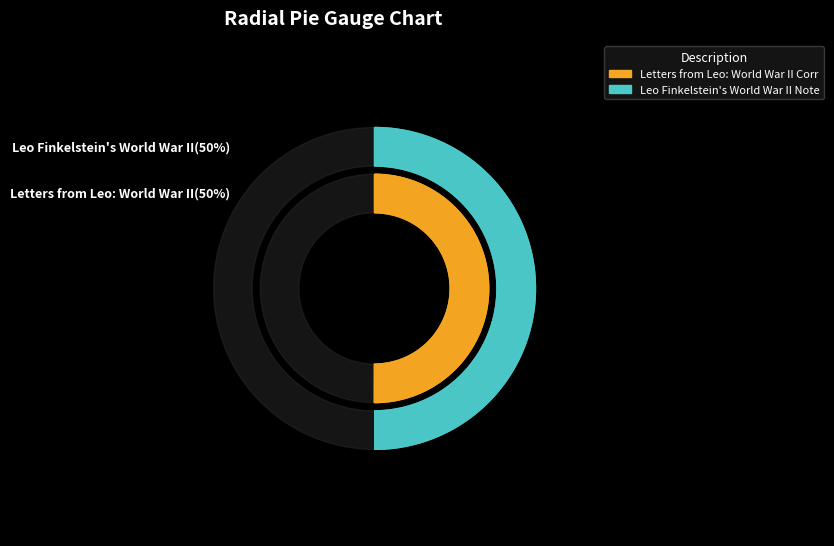

How many segments does this pie chart have?

2